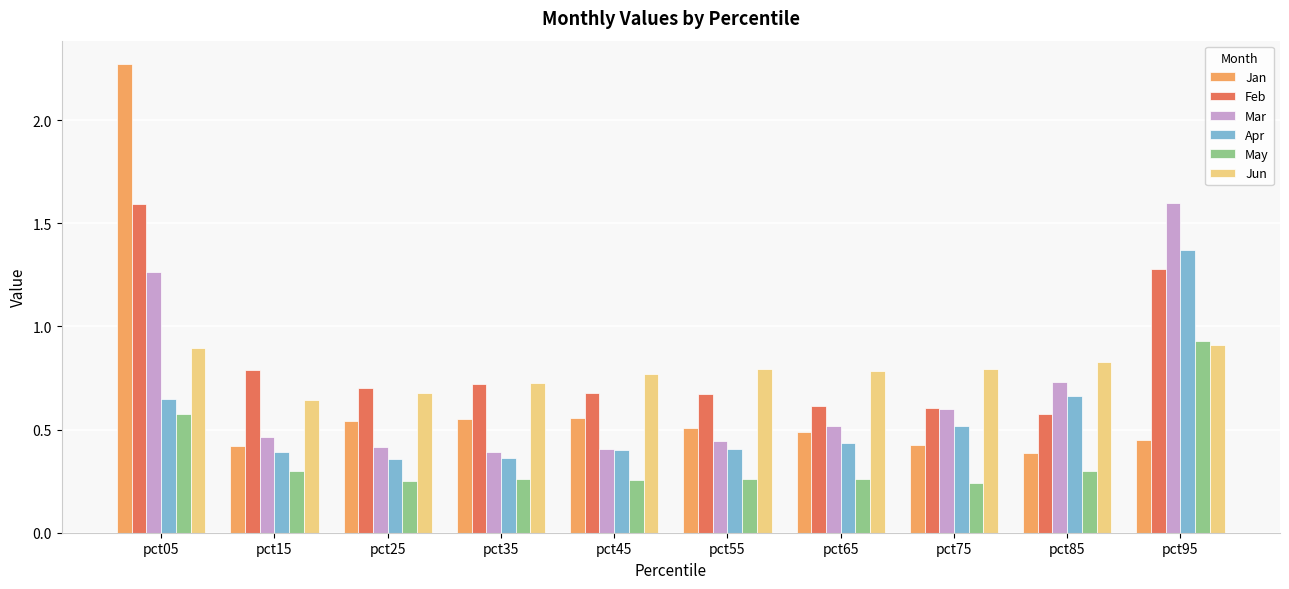

Between pct05 and pct75, which series saw the biggest shift?

Jan